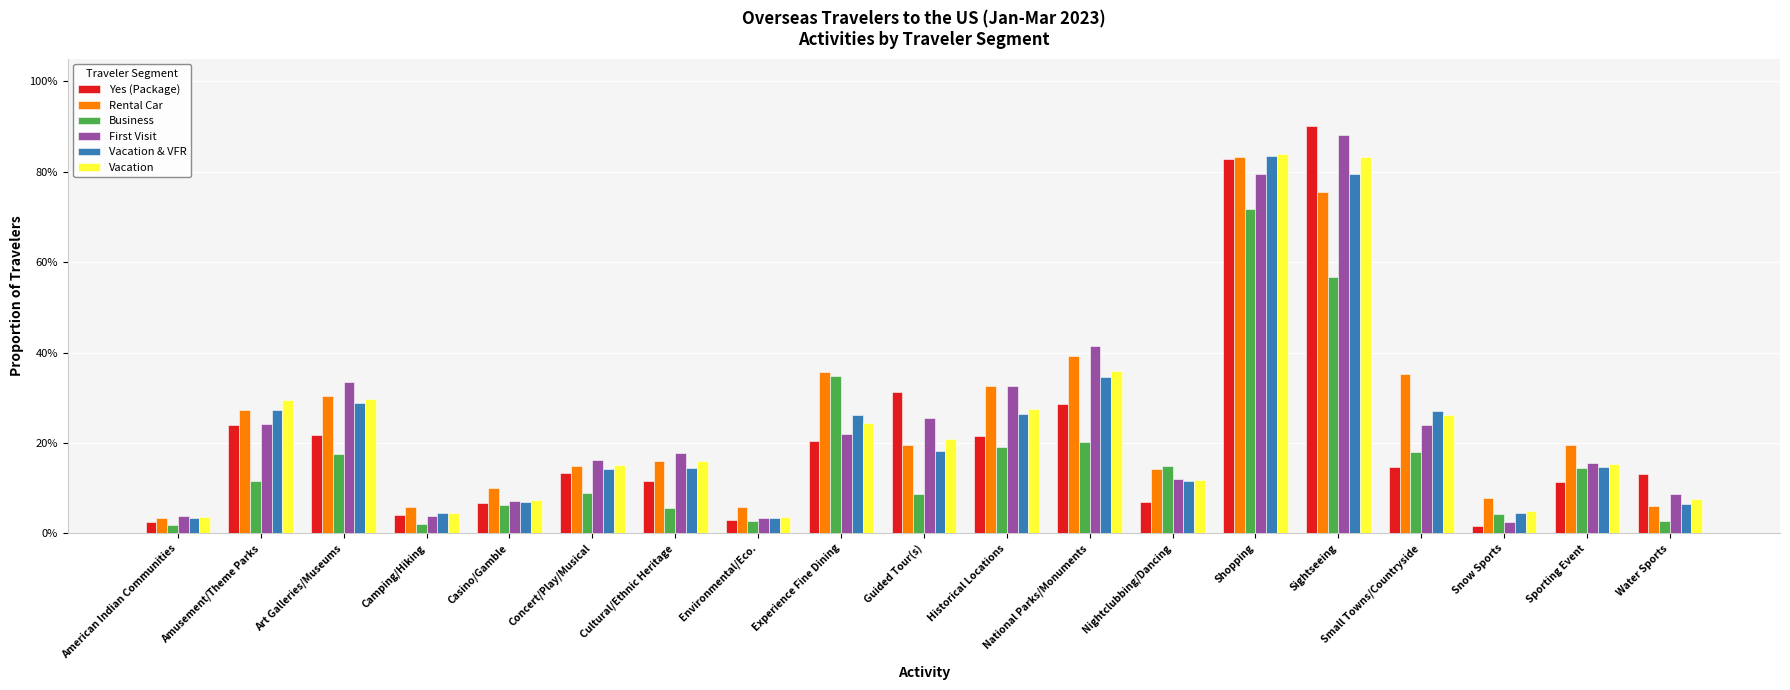

The First Visit series shows 0.1 at Guided Tour(s). True or false?

False